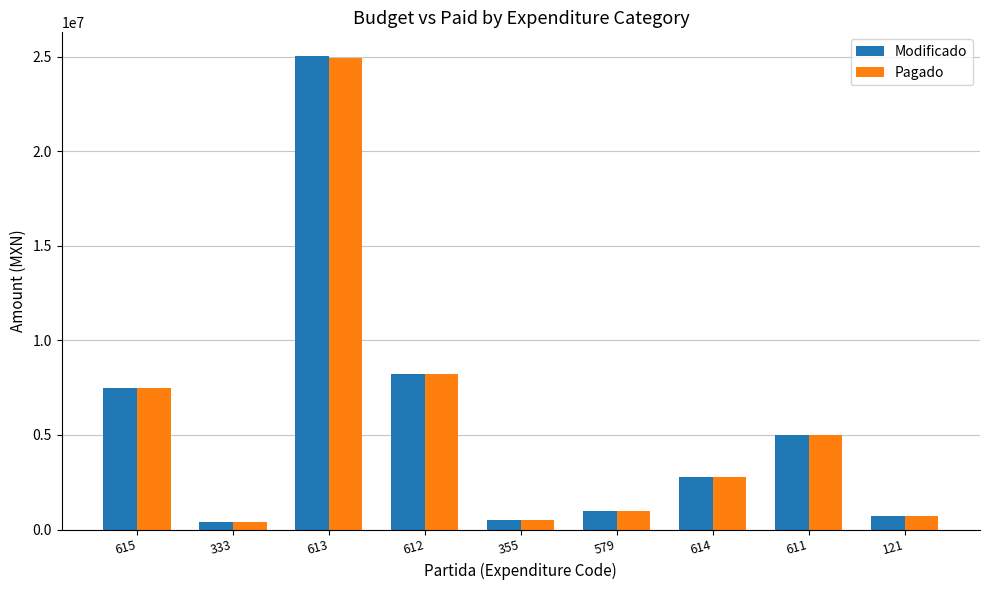

Which series has the largest range (max minus min)?

Modificado